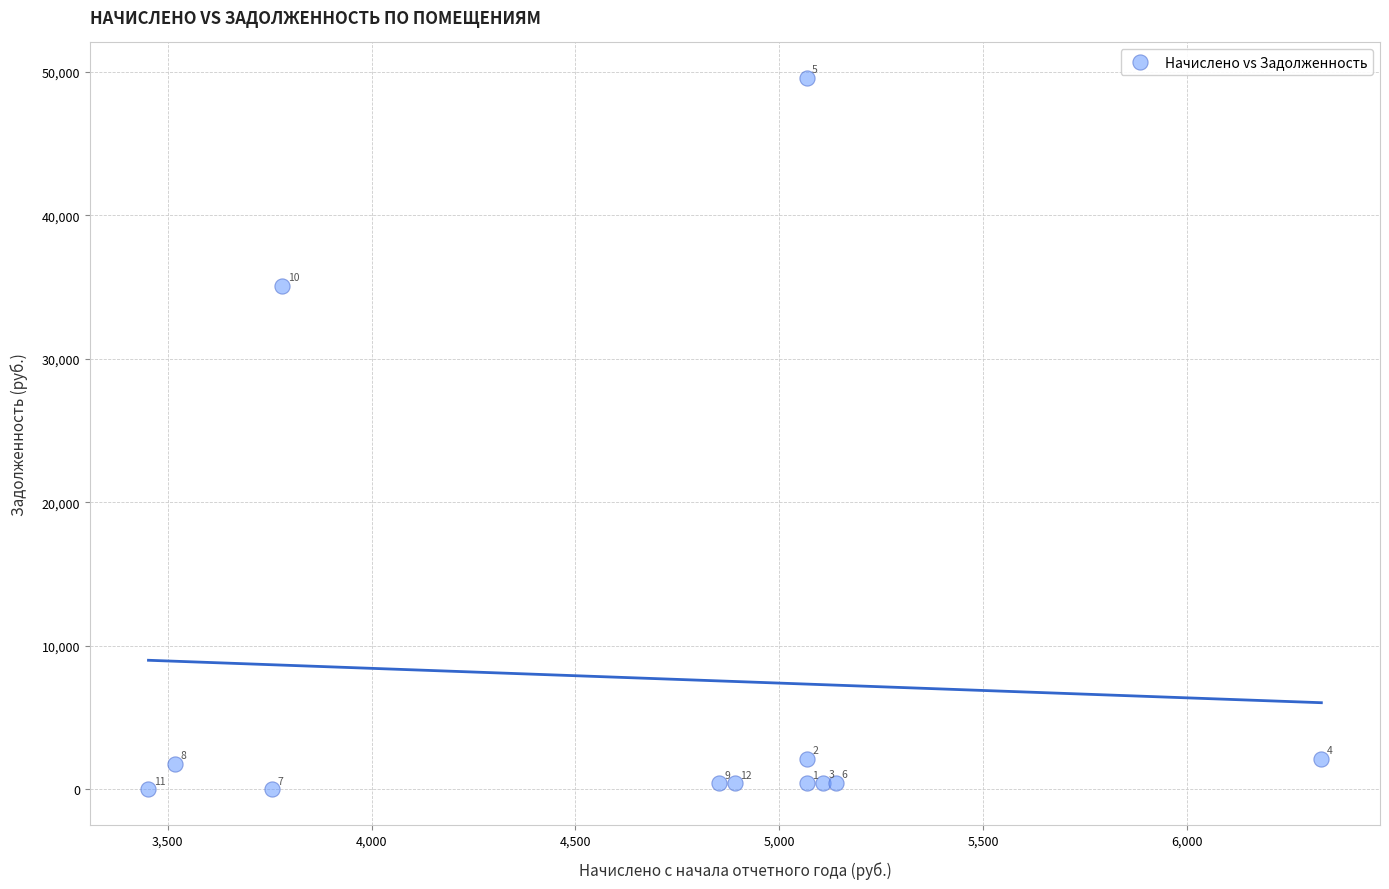

What is the average X value?

4668.6